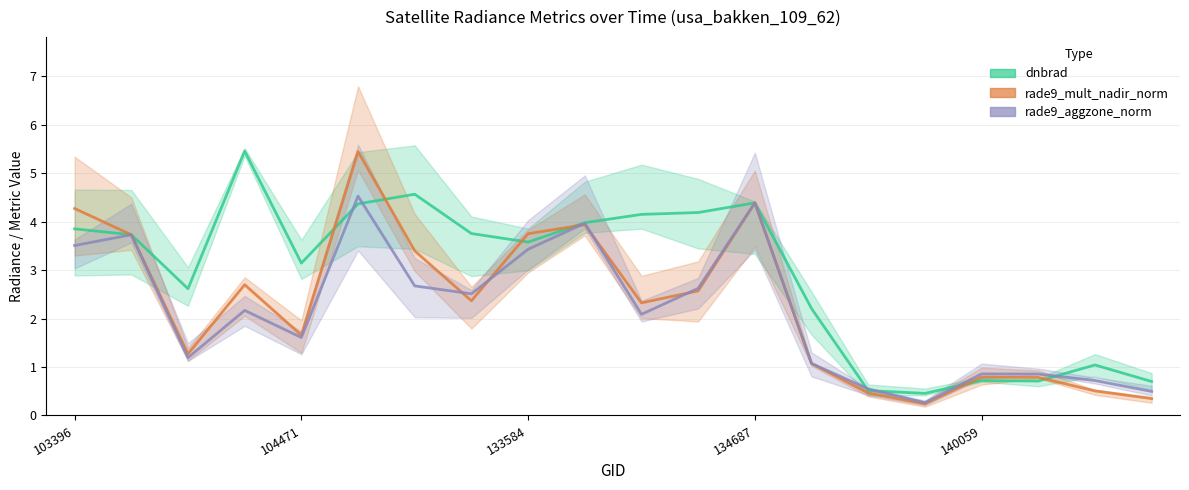

Reading left to right, what are all the values shown in this chart?

dnbrad: 3.9	3.7	2.6	5.5	3.1	4.4	4.6	3.8	3.6	4.0	4.1	4.2	4.4	2.2	0.5	0.5	0.7	0.7	1.0	0.7
rade9_mult_nadir_norm: 4.3	3.7	1.3	2.7	1.7	5.4	3.4	2.4	3.8	3.9	2.3	2.6	4.4	1.1	0.5	0.2	0.8	0.8	0.5	0.3
rade9_aggzone_norm: 3.5	3.7	1.2	2.2	1.6	4.5	2.7	2.5	3.4	4.0	2.1	2.6	4.4	1.1	0.5	0.3	0.9	0.9	0.7	0.5